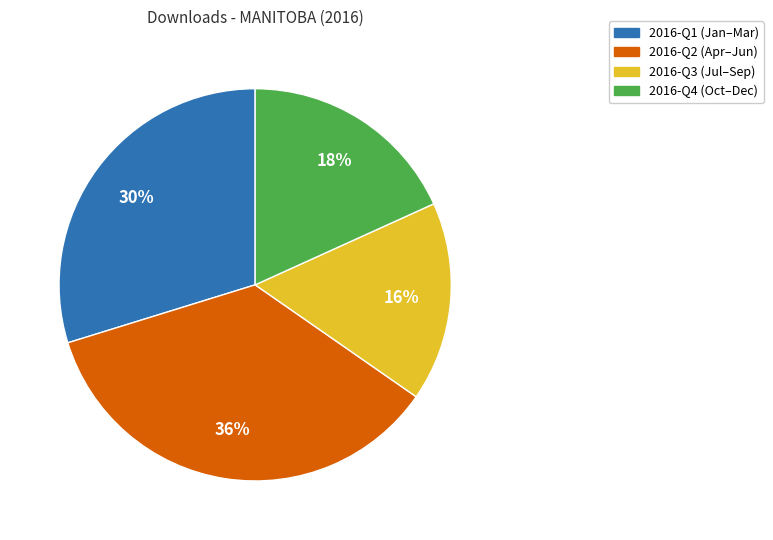

To the nearest percent, what is the average slice percentage?

25%